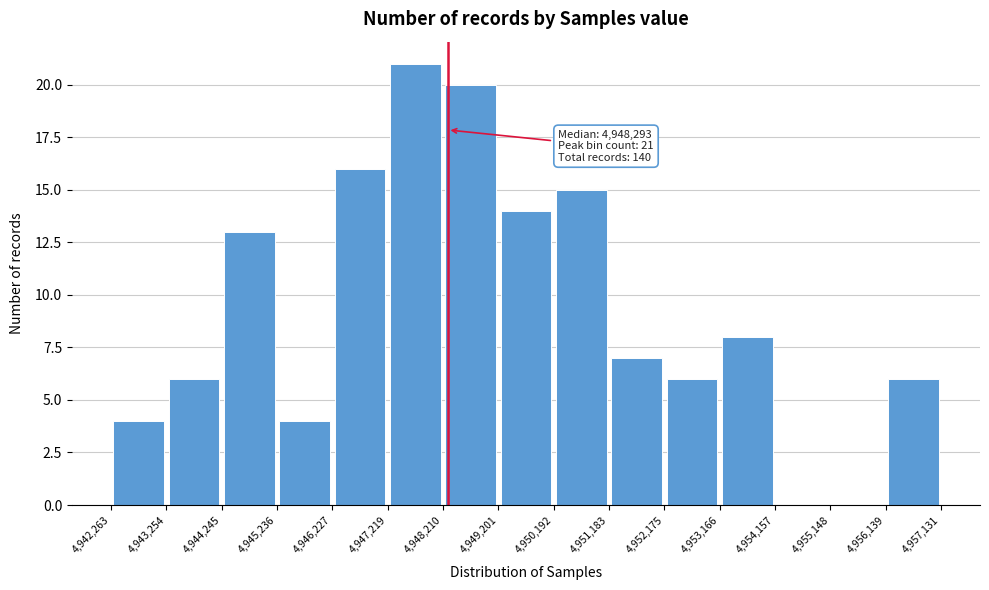

Over which range of the x-axis is the bar tallest?

4,947,219 to 4,948,210